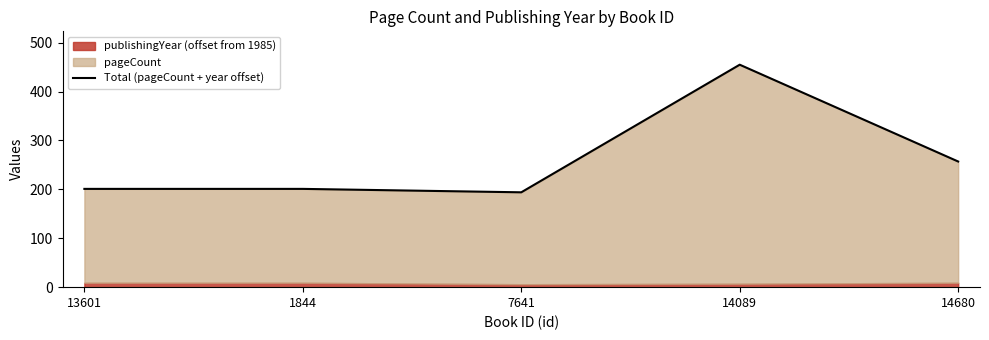

Does the chart have visible grid lines?

No